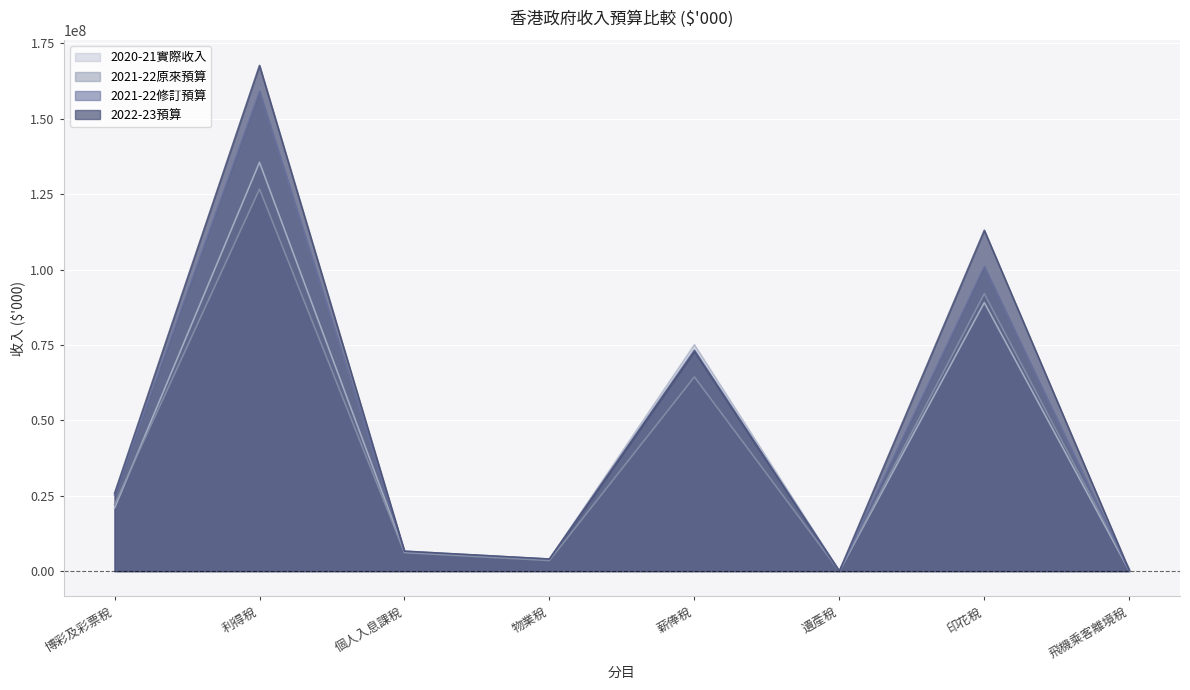

What is the maximum value shown in the chart?

167660000